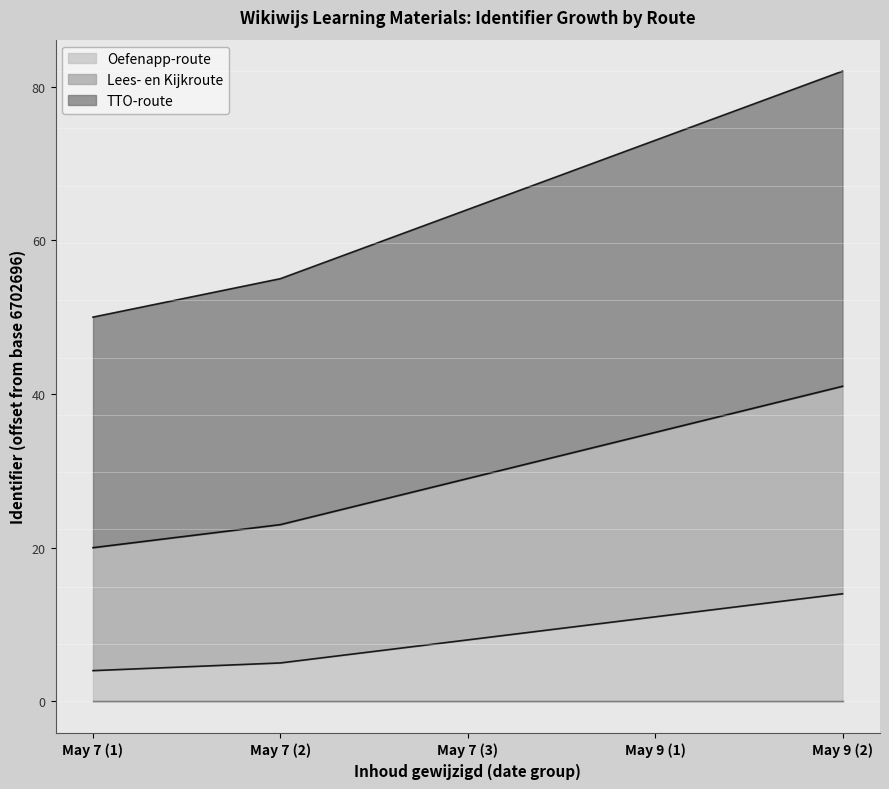

At which label does Oefenapp-route reach its peak?

May 9 (2)